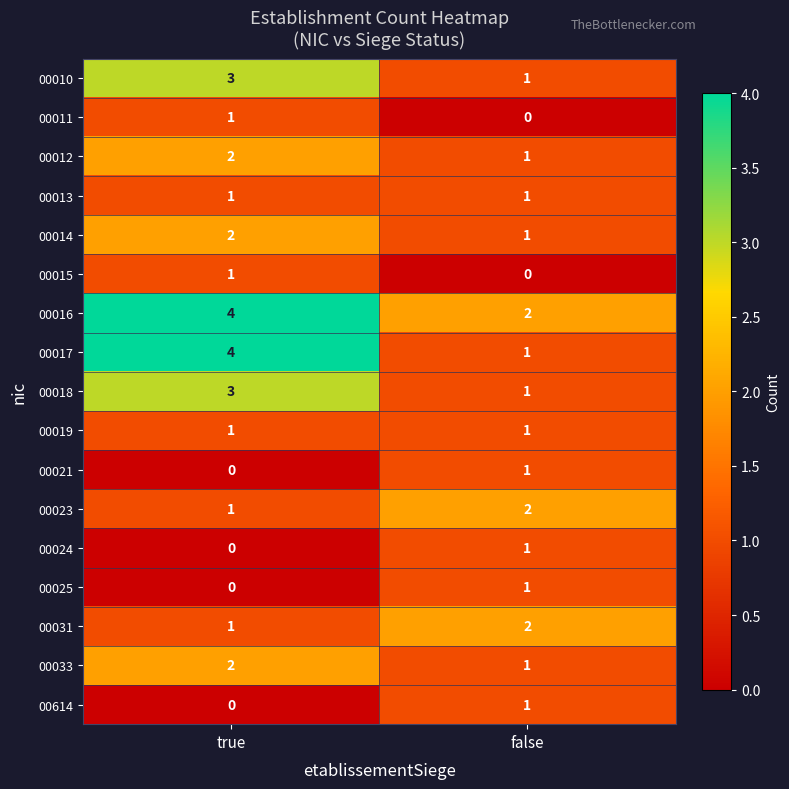

List the labels in order of 00014 value, largest first.

true, false